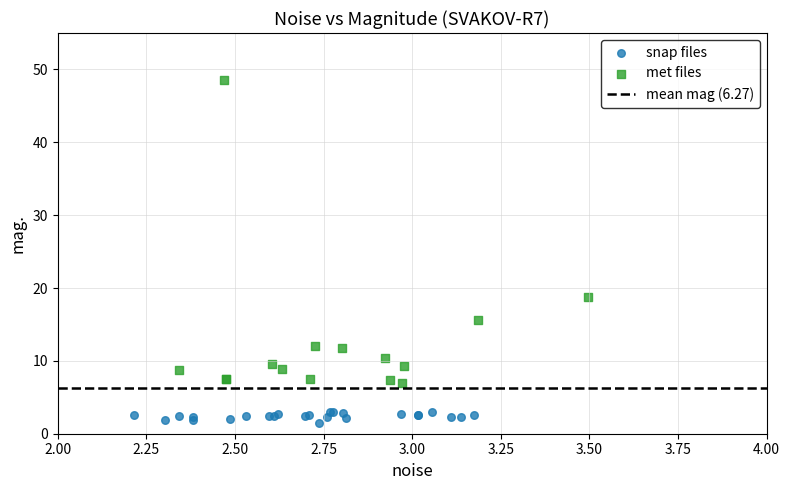

Which series has the widest spread of Y values?

met files